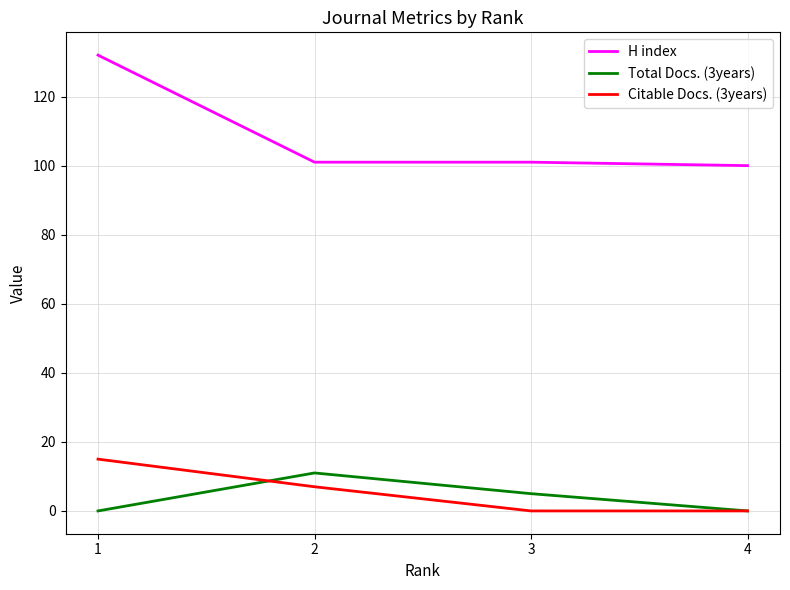

What is the sum of the H index values at 3 and 1?

233